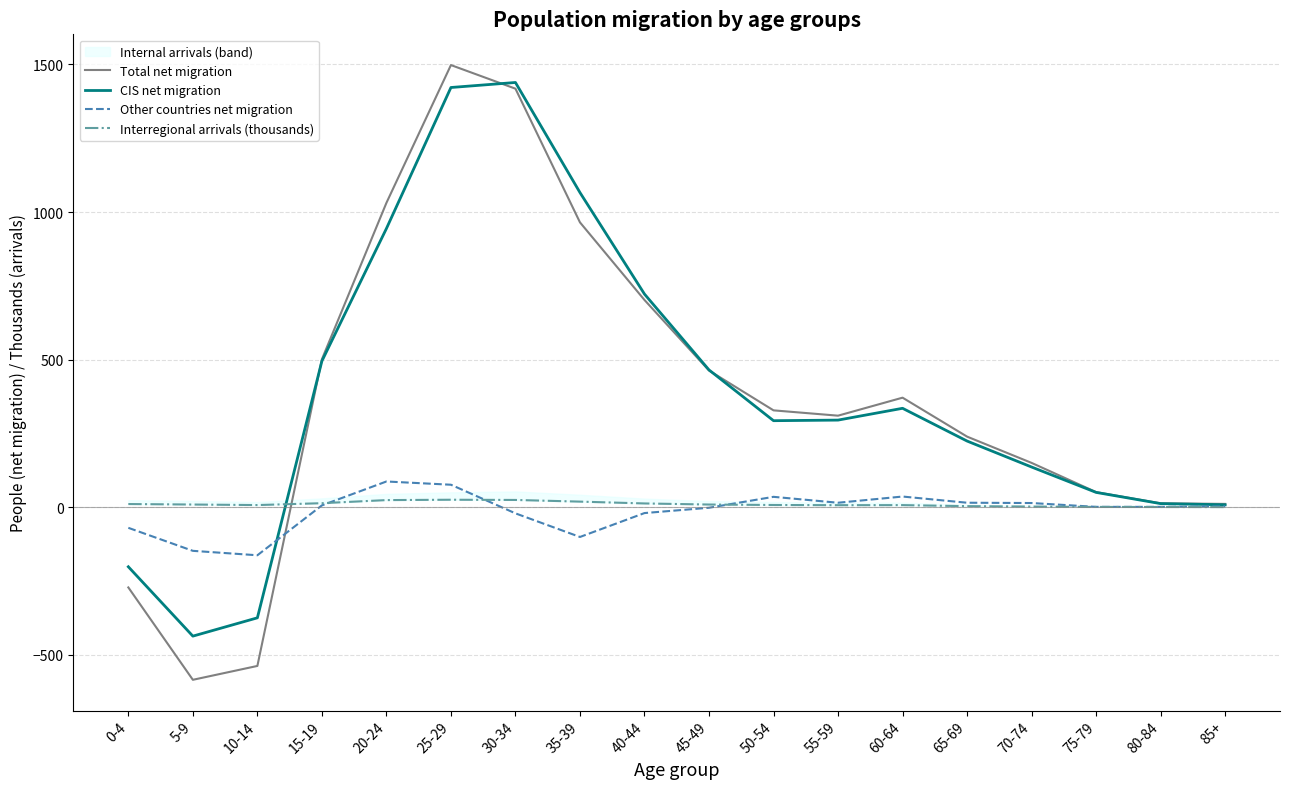

Reading right to left, what are all the values shown in this chart?

Total net migration: 85+=11.0	80-84=13.0	75-79=51.0	70-74=150.0	65-69=239.0	60-64=371.0	55-59=310.0	50-54=328.0	45-49=463.0	40-44=702.0	35-39=965.0	30-34=1418.0	25-29=1498.0	20-24=1031.0	15-19=501.0	10-14=-538.0	5-9=-585.0	0-4=-272.0
CIS net migration: 85+=8.0	80-84=12.0	75-79=50.0	70-74=136.0	65-69=224.0	60-64=335.0	55-59=295.0	50-54=293.0	45-49=465.0	40-44=722.0	35-39=1066.0	30-34=1439.0	25-29=1422.0	20-24=944.0	15-19=495.0	10-14=-375.0	5-9=-437.0	0-4=-202.0
Other countries net migration: 85+=3.0	80-84=1.0	75-79=1.0	70-74=14.0	65-69=15.0	60-64=36.0	55-59=15.0	50-54=35.0	45-49=-2.0	40-44=-20.0	35-39=-101.0	30-34=-21.0	25-29=76.0	20-24=87.0	15-19=6.0	10-14=-163.0	5-9=-148.0	0-4=-70.0
Interregional arrivals (thousands): 85+=0.3	80-84=0.5	75-79=0.8	70-74=2.1	65-69=3.4	60-64=6.9	55-59=6.7	50-54=7.3	45-49=8.9	40-44=12.6	35-39=18.8	30-34=24.4	25-29=25.2	20-24=23.9	15-19=13.4	10-14=7.1	5-9=8.9	0-4=10.6